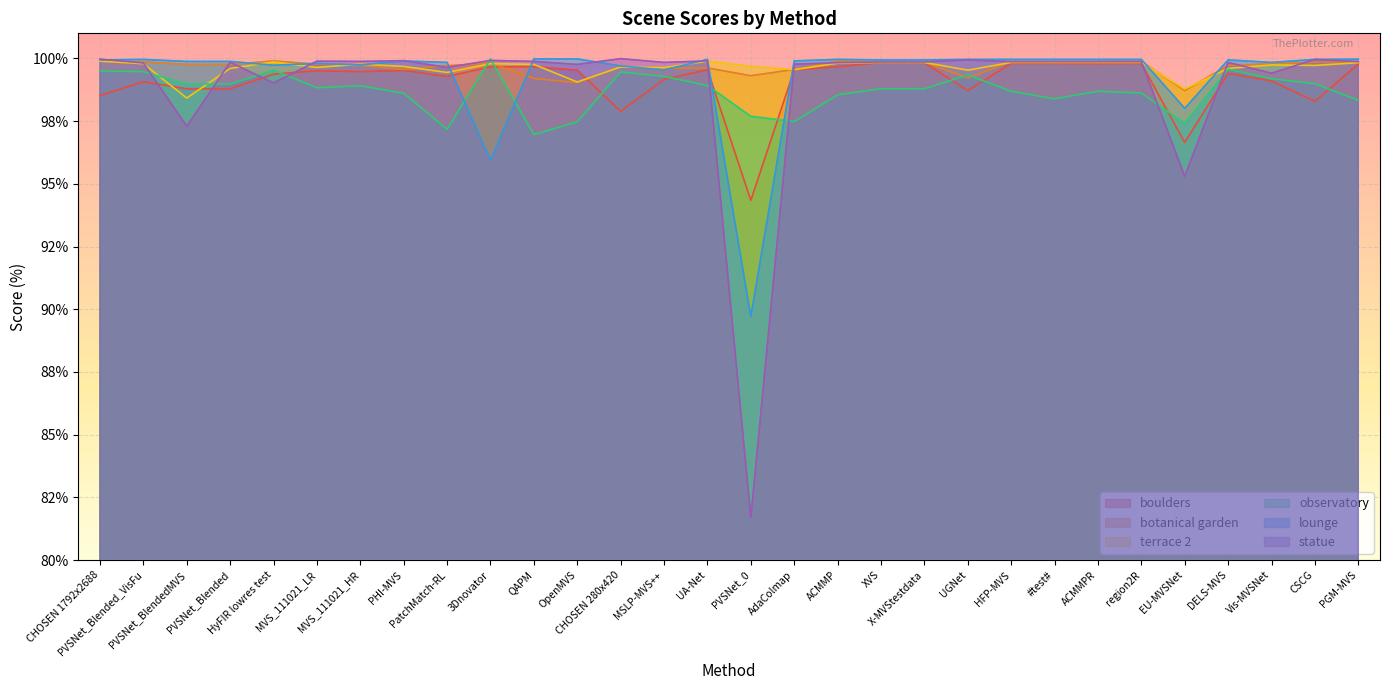

Which category has the highest value in the observatory series?

3Dnovator